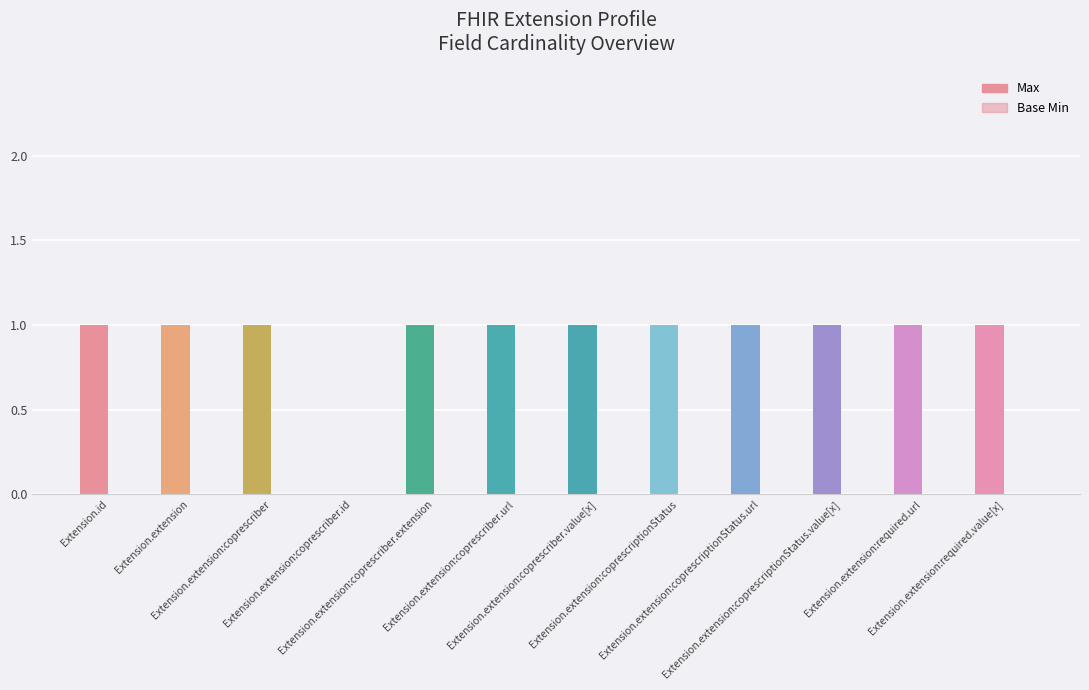

Reading right to left, transcribe all the data shown in this chart.

Max: 1	1	1	1	1	1	1	1	0	1	1	1
Base Min: 0	0	0	0	0	0	0	0	0	0	0	0